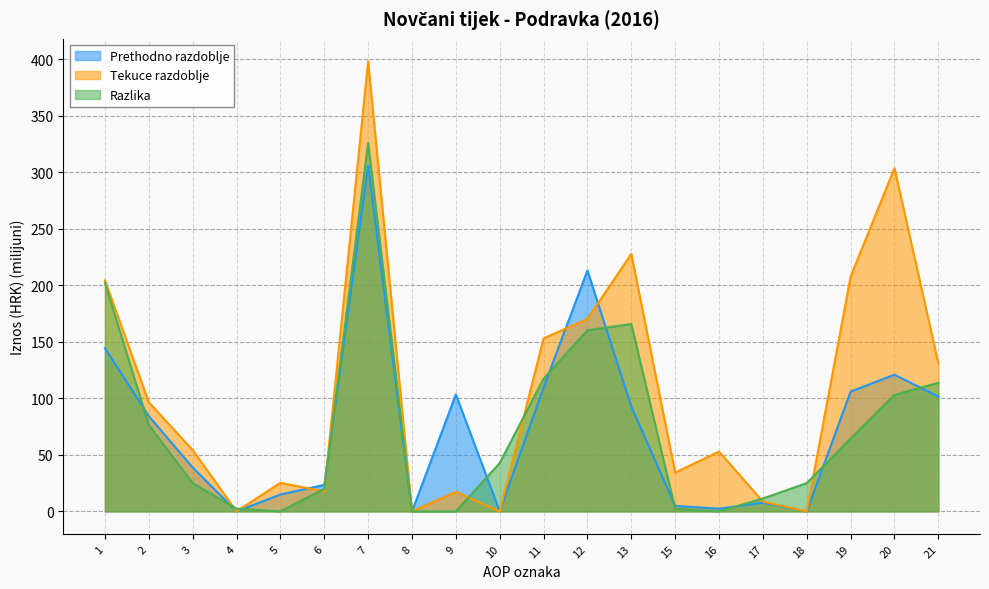

Where do Razlika and Prethodno razdoblje first cross each other?

1 and 2